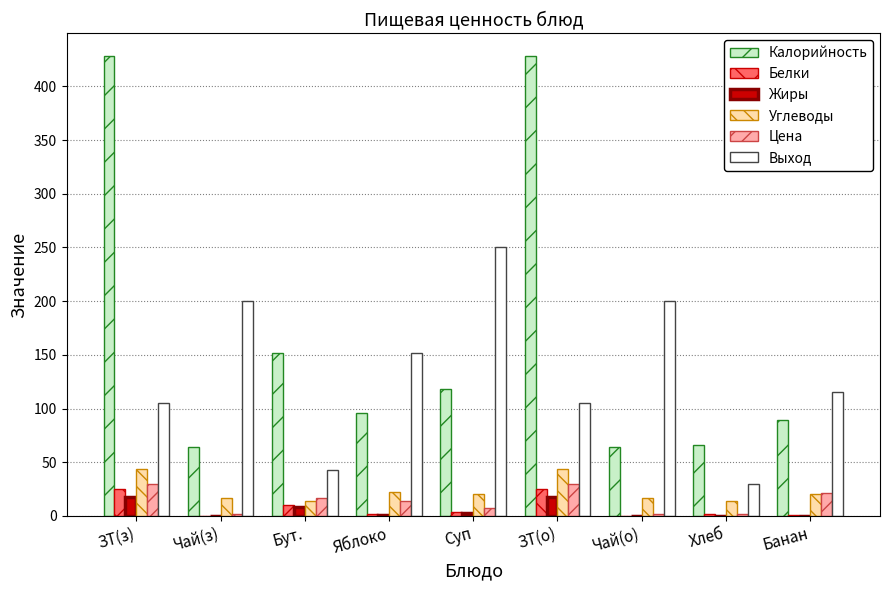

Count the number of categories in the chart.

9